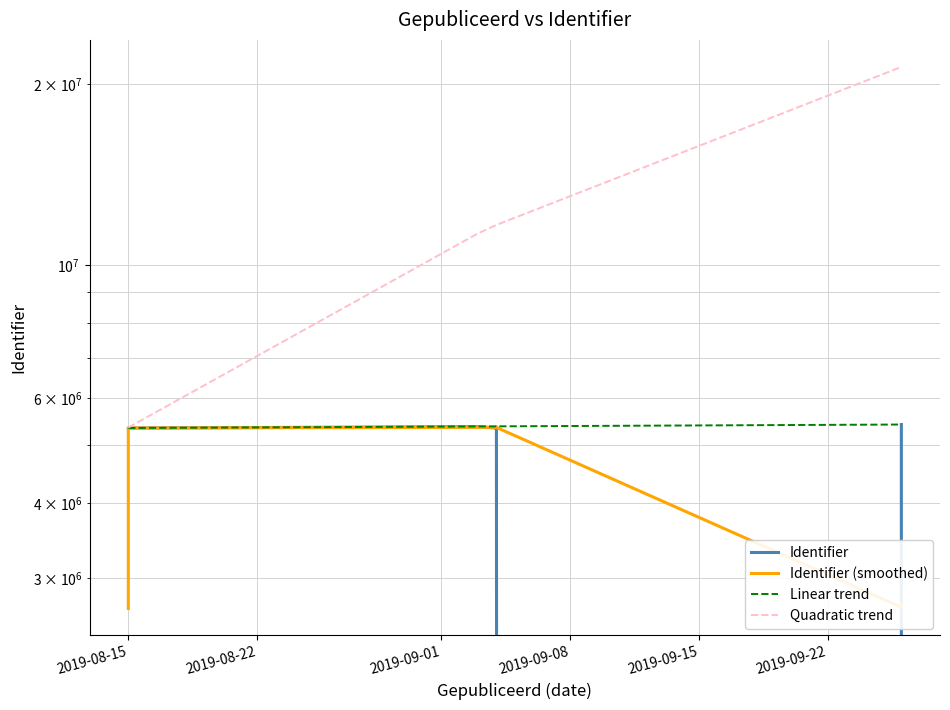

How many lines are shown in the chart?

4